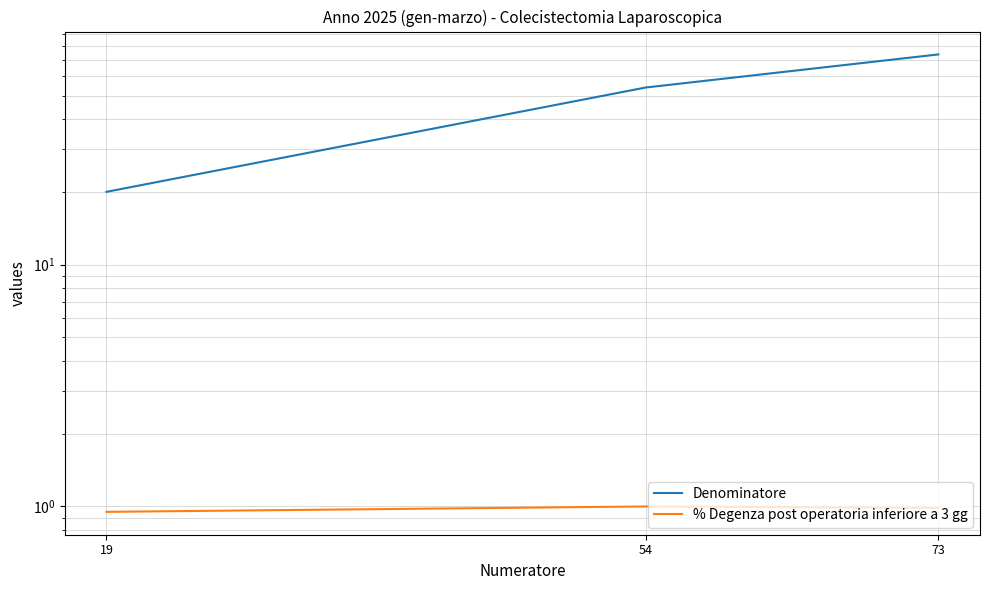

The value of Denominatore at 73 is 74.0. True or false?

True